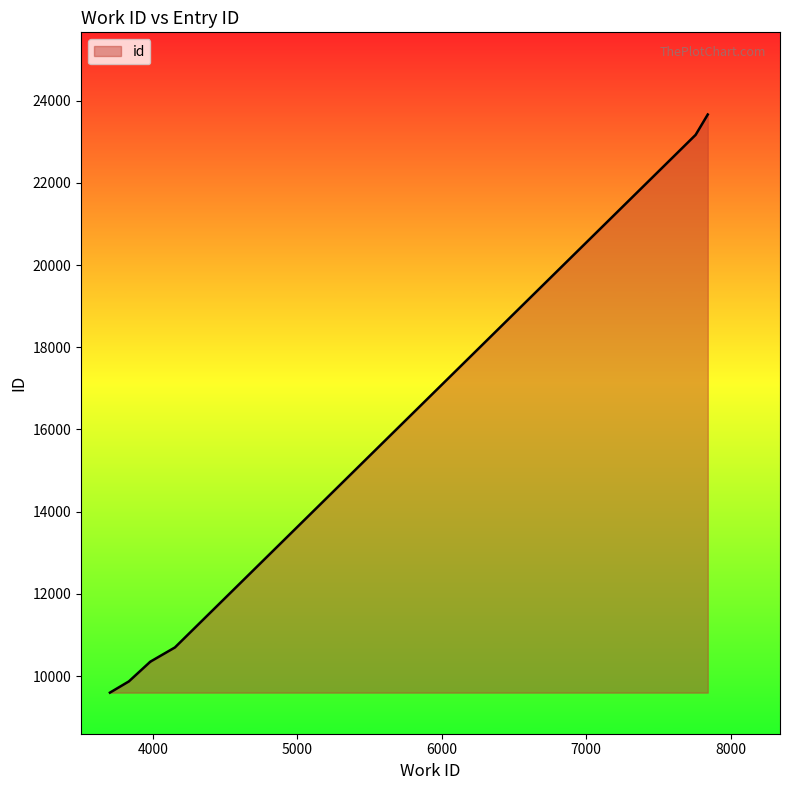

What is the value of the 5th point from the left?

10696